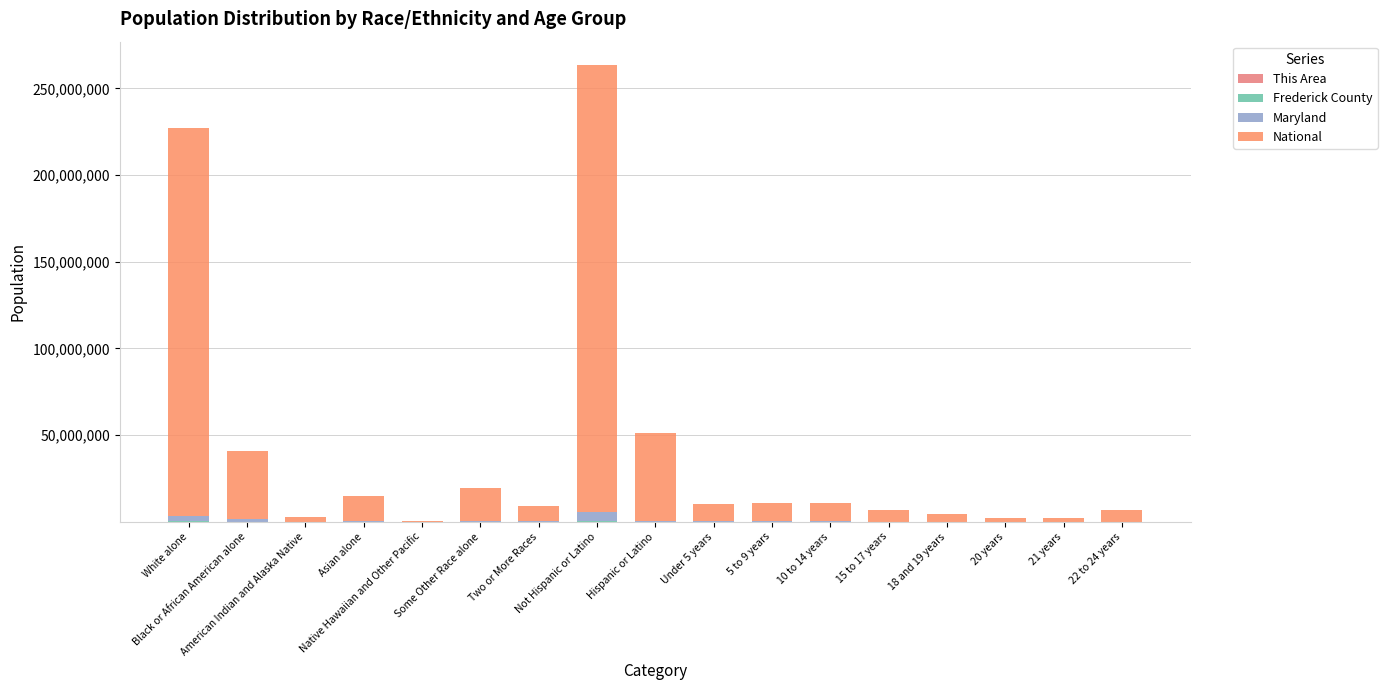

Are the bars grouped side by side (vs. stacked)?

No